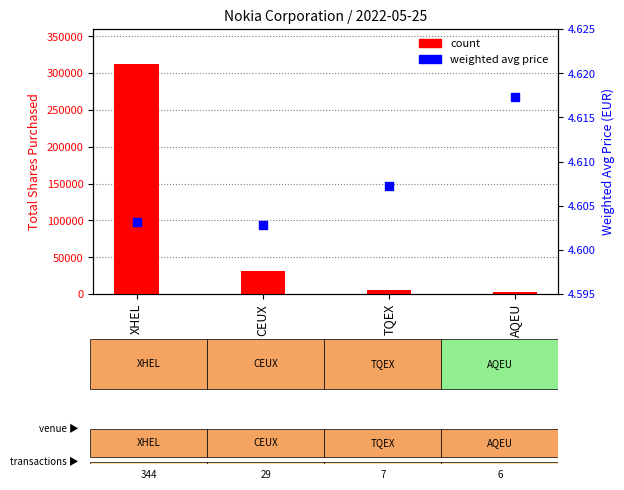

At how many categories does at least one series exceed 290260?

1